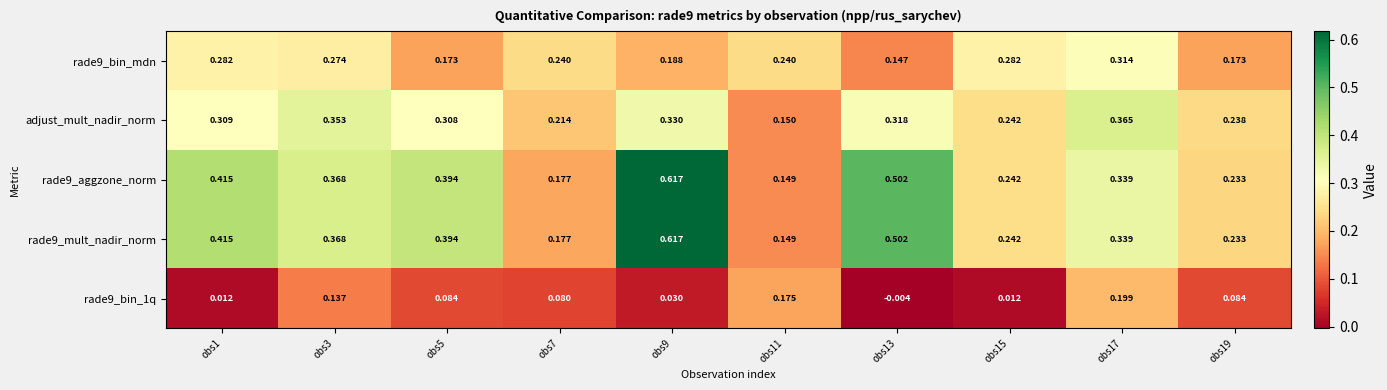

Which category has the lowest value across all series?

obs13